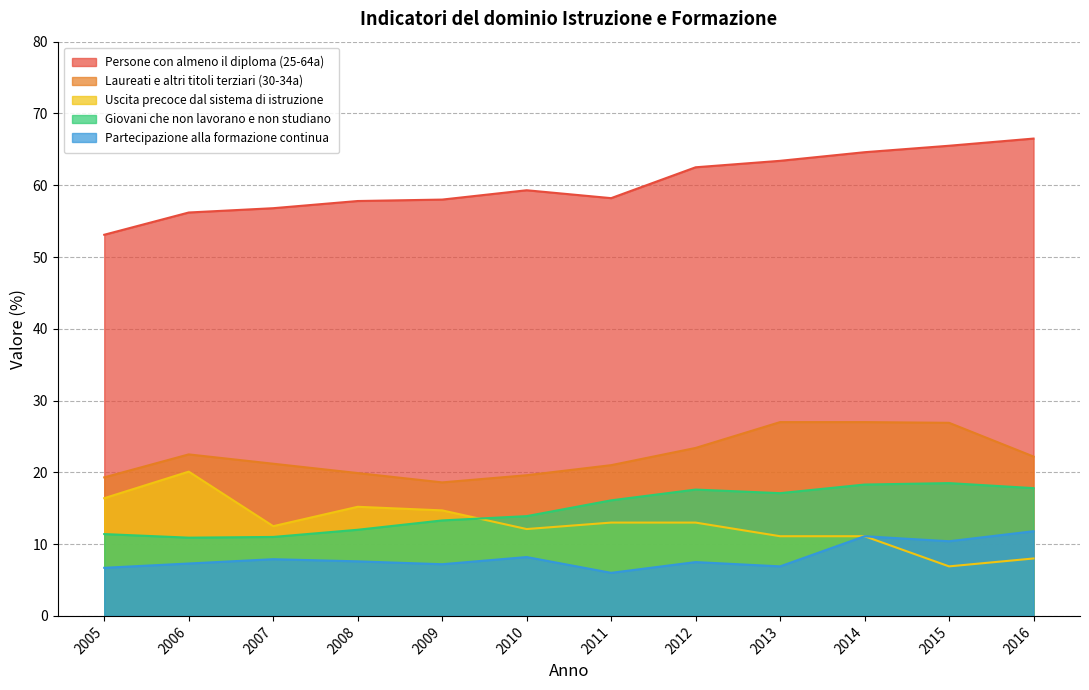

Which series changed the most between 2008 and 2014?

Laureati e altri titoli terziari (30-34a)